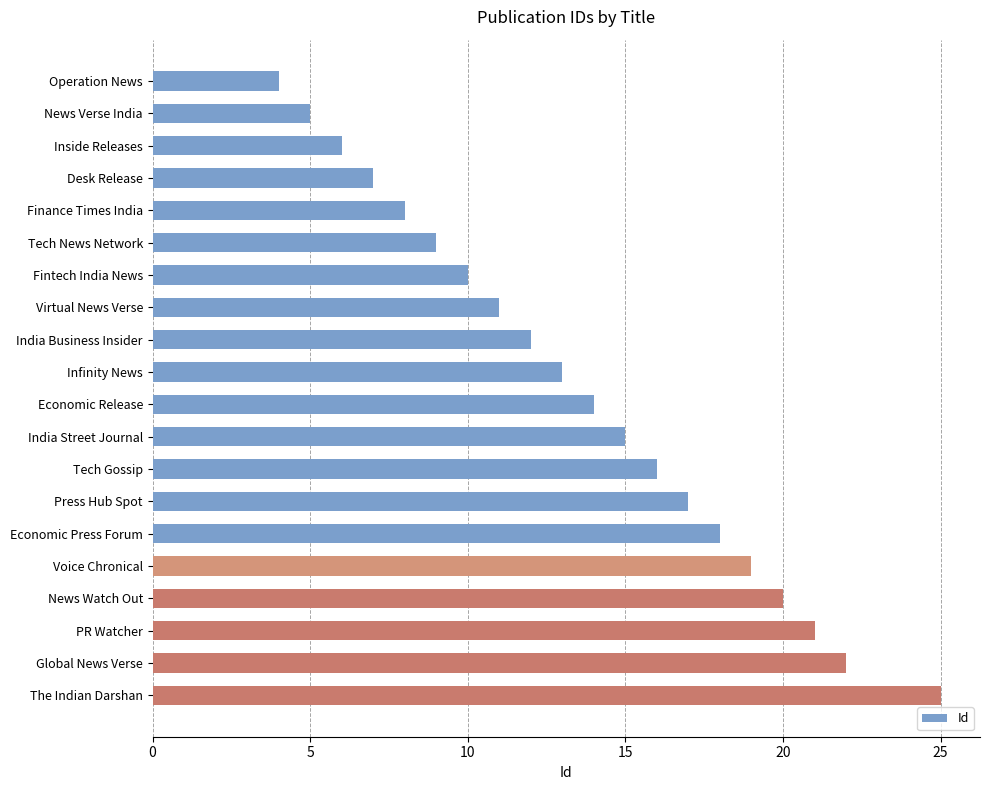

What is the change in value from News Watch Out to PR Watcher?

+1